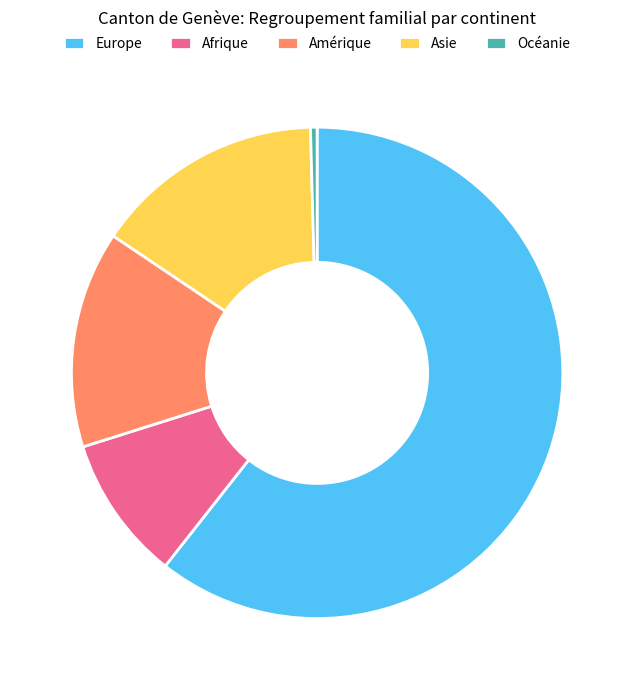

What is the smallest slice in the pie chart?

Océanie